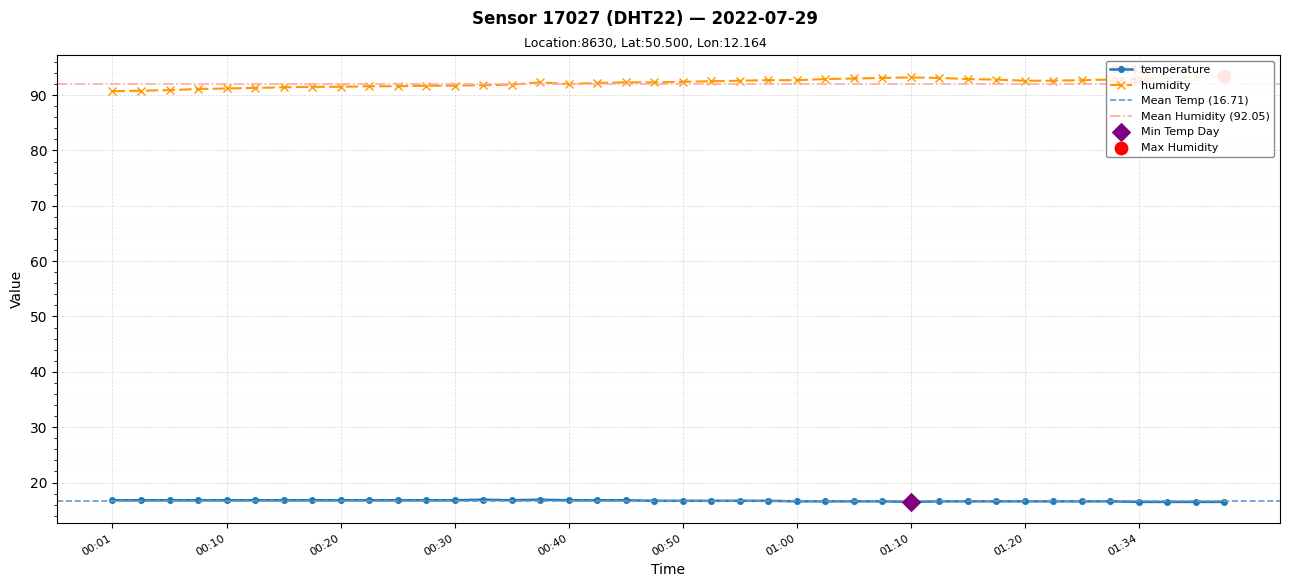

At which category is the sum across all series the highest?

01:41